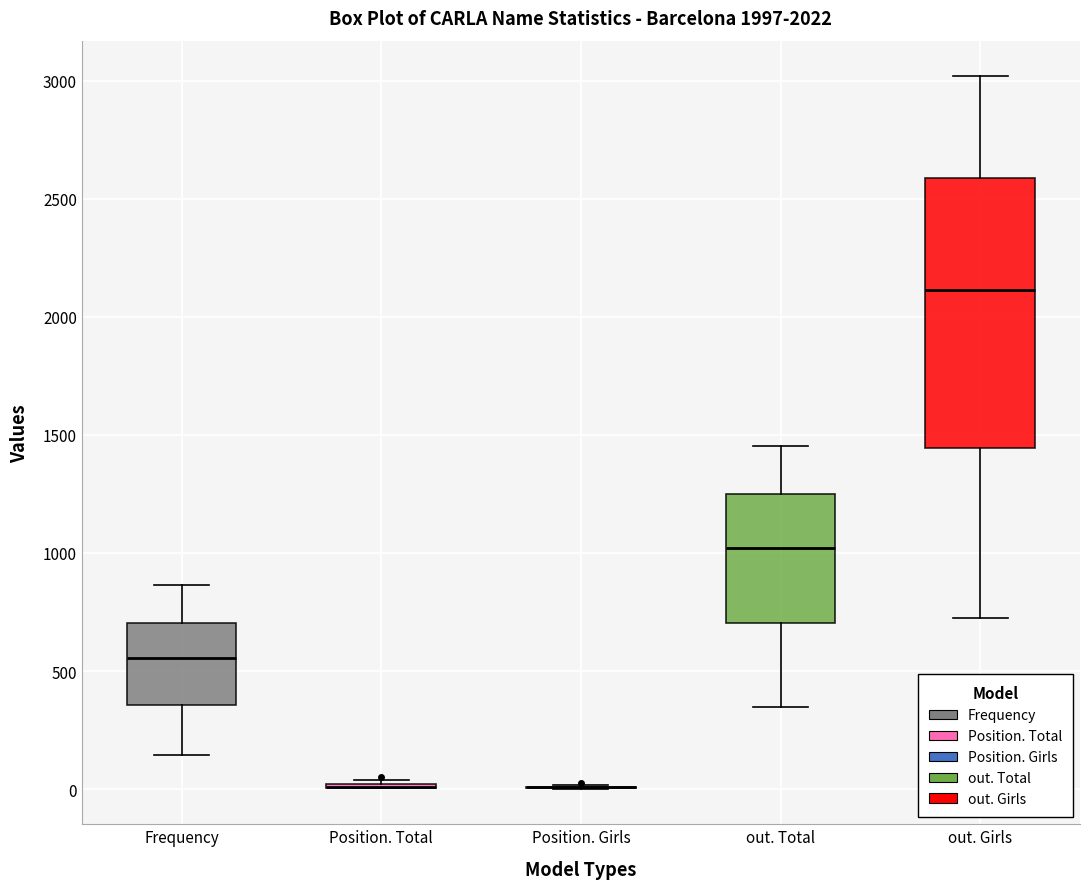

Comparing the boxes themselves (not the whiskers), which one is the tallest?

out. Girls